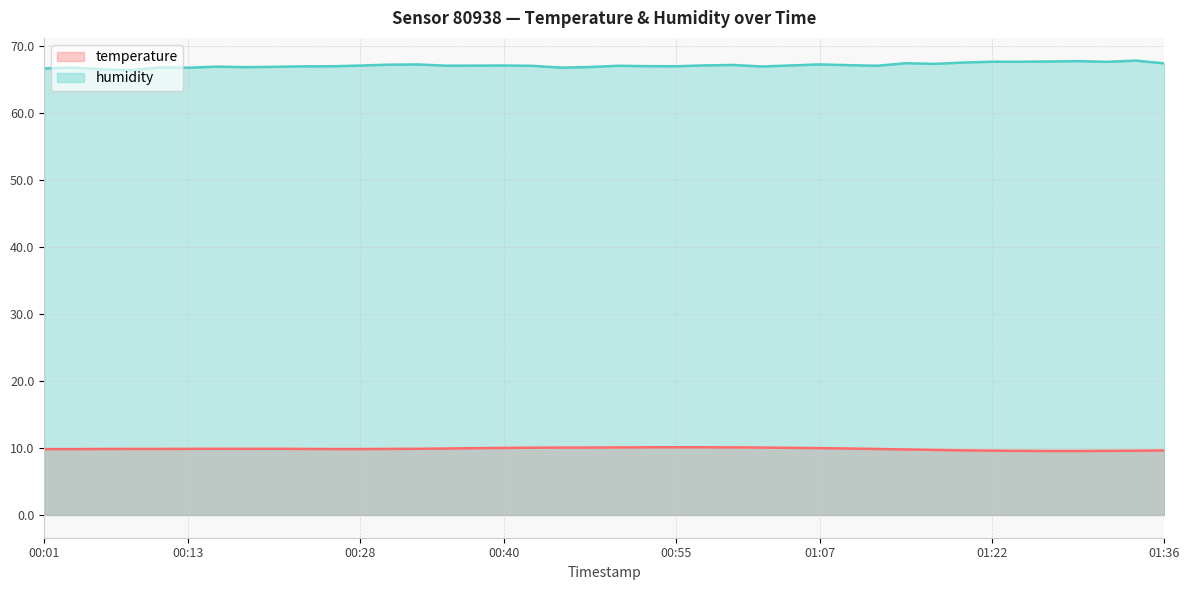

How many series are shown in this chart?

2